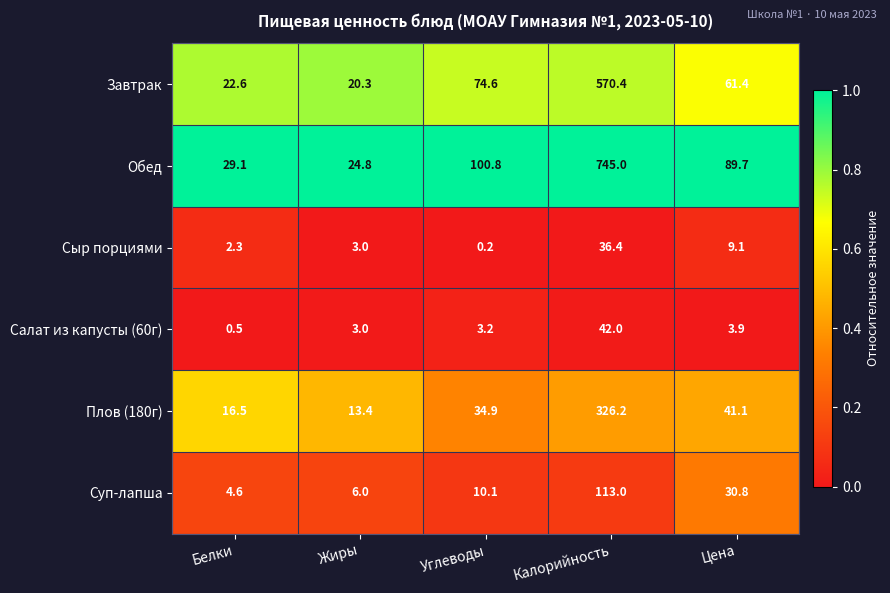

How many categories are shown in the chart?

5